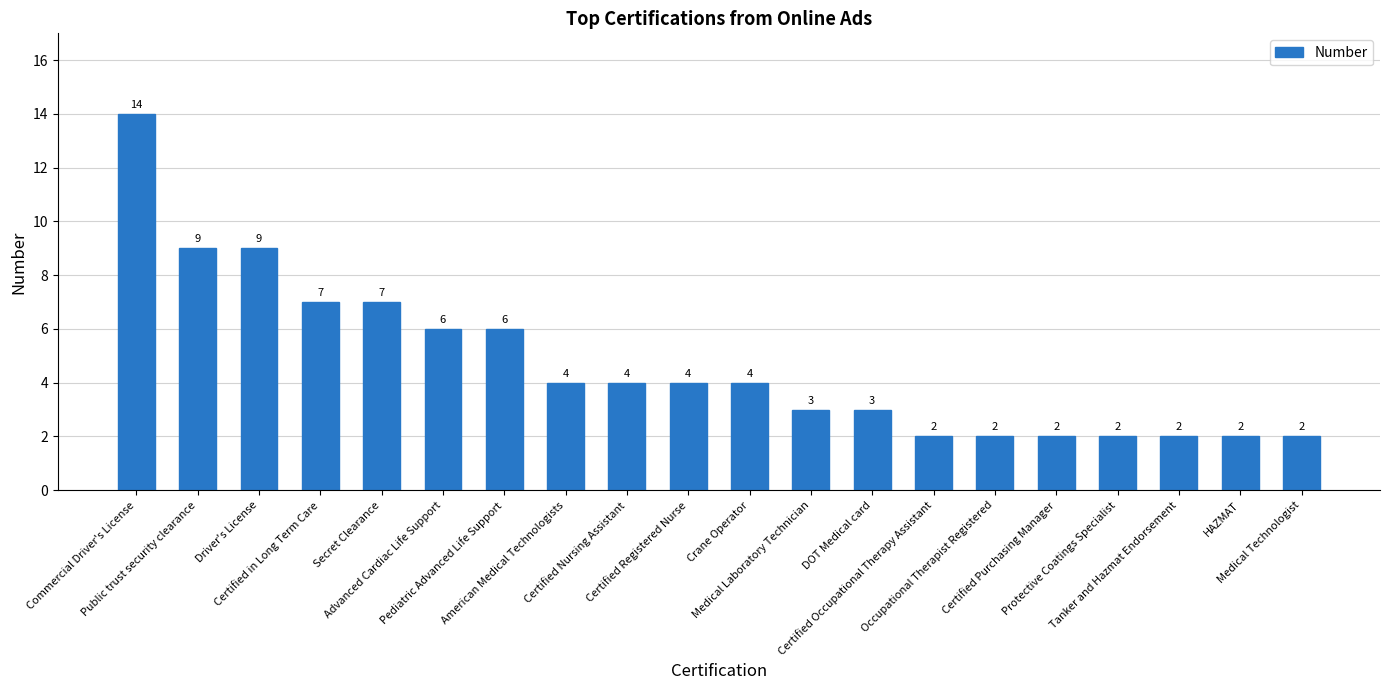

How many values are below 4?

9